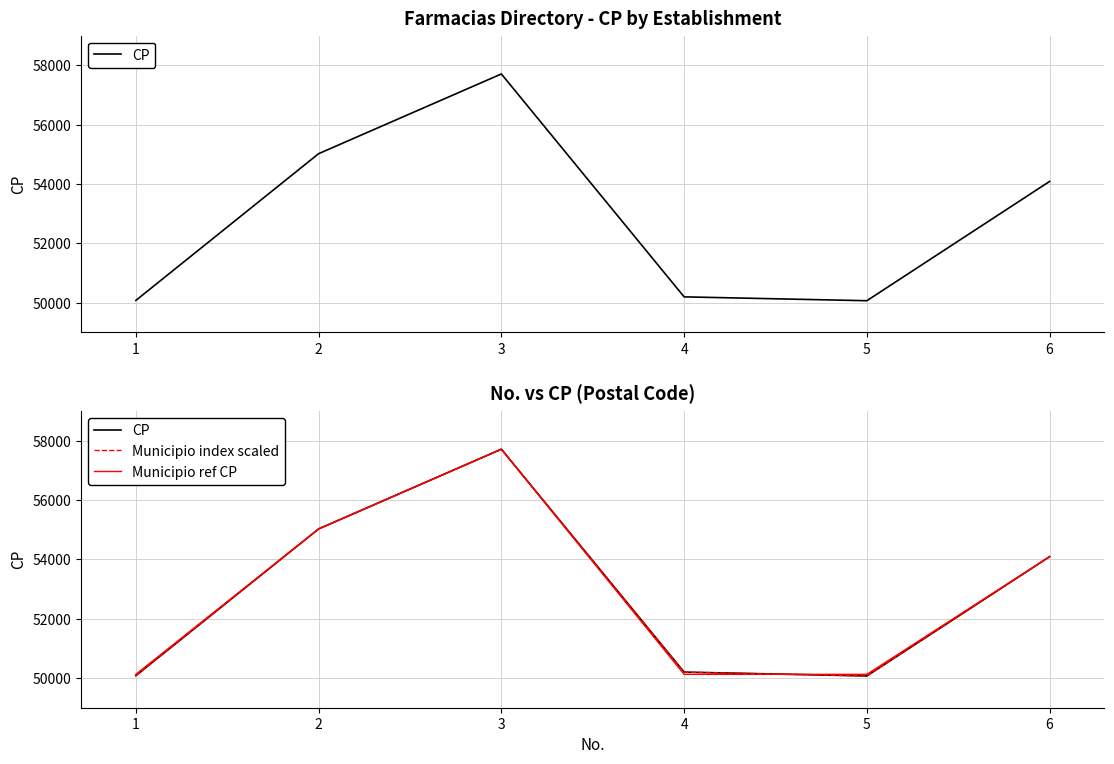

At which category does Municipio ref CP reach its first local peak?

3